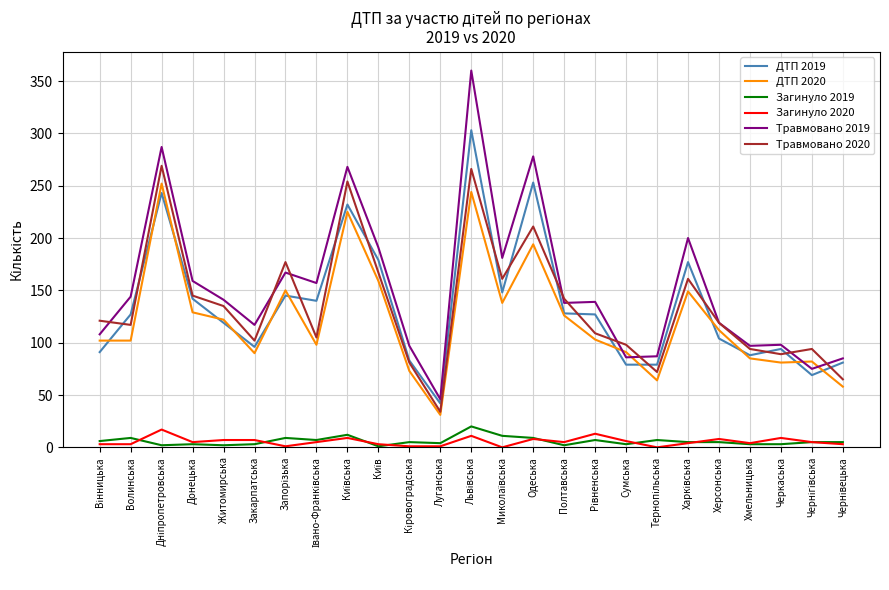

Is the value of Травмовано 2019 at Закарпатська greater than the value of Загинуло 2019 at Хмельницька?

Yes